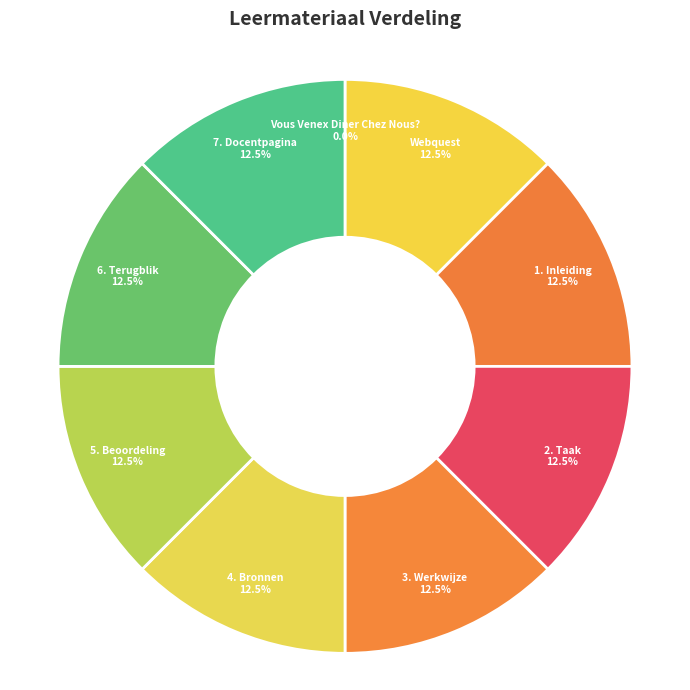

What portion of the pie excludes 3. Werkwijze?

87.5%